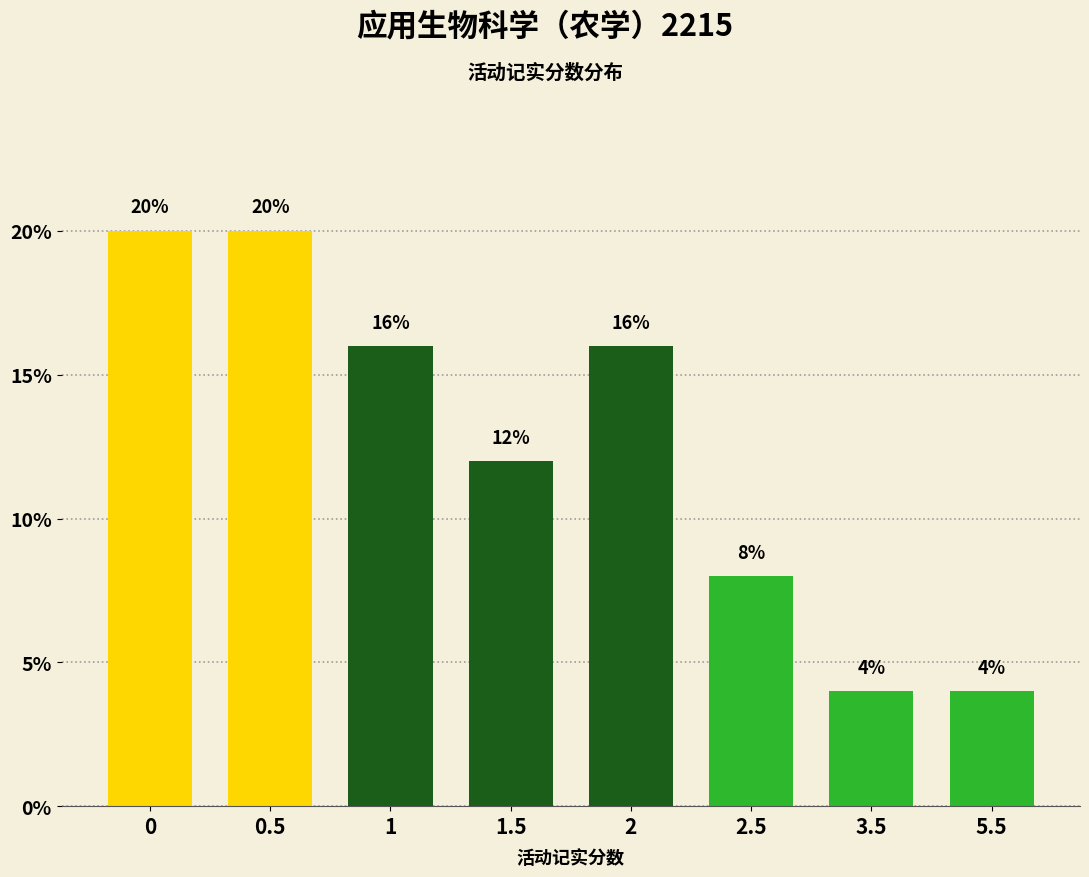

Reading left to right, what are all the values shown in this chart?

0=20	0.5=20	1=16	1.5=12	2=16	2.5=8	3.5=4	5.5=4